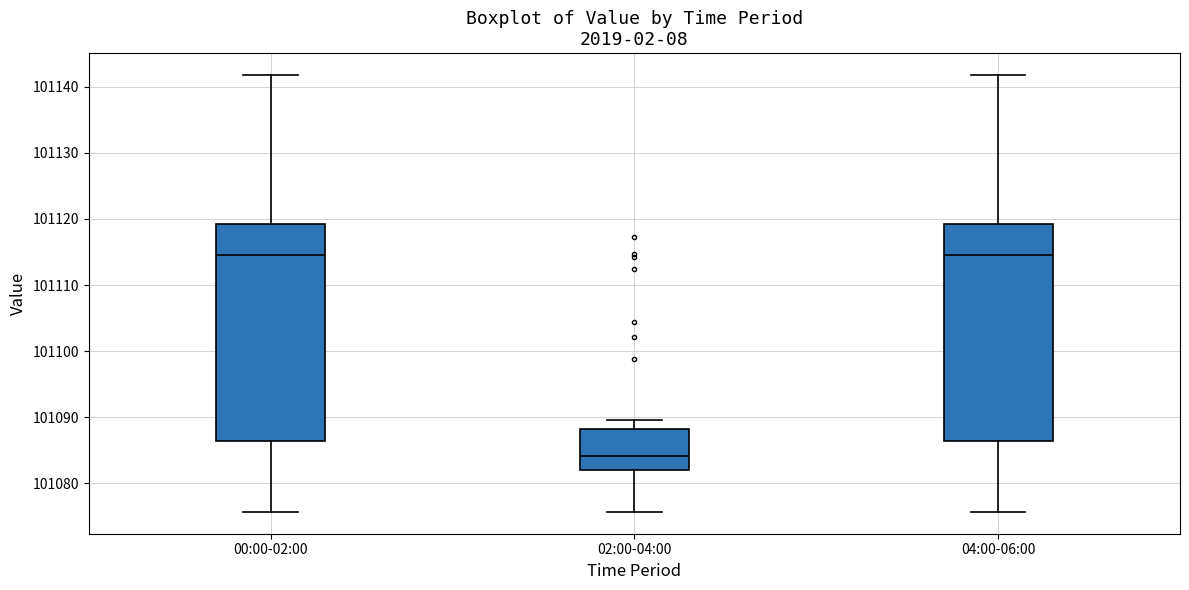

Reading left to right, read every box against the y-axis: the position of its median line, the range the box covers, and the ends of its whiskers. The values are not printed on the chart, so give them approximately, as read against the axis.

00:00-02:00: median 101114, box 101086 to 101119, whiskers 101076 to 101142
02:00-04:00: median 101084, box 101082 to 101088, whiskers 101076 to 101090
04:00-06:00: median 101114, box 101086 to 101119, whiskers 101076 to 101142